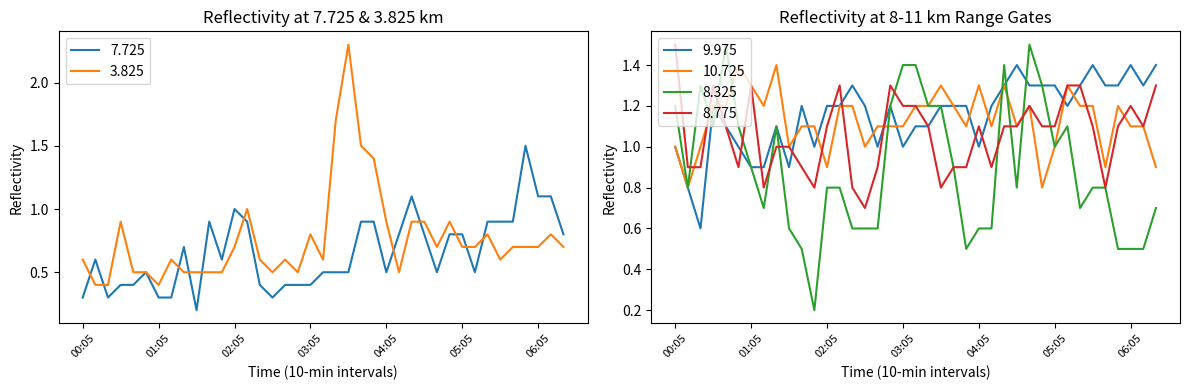

Which series changed the most between 02:15 and 05:55?

7.725